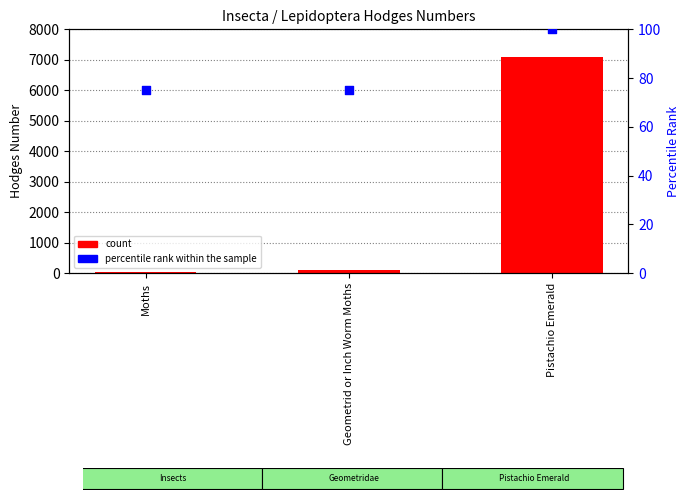

At how many categories does at least one series exceed 1686?

1